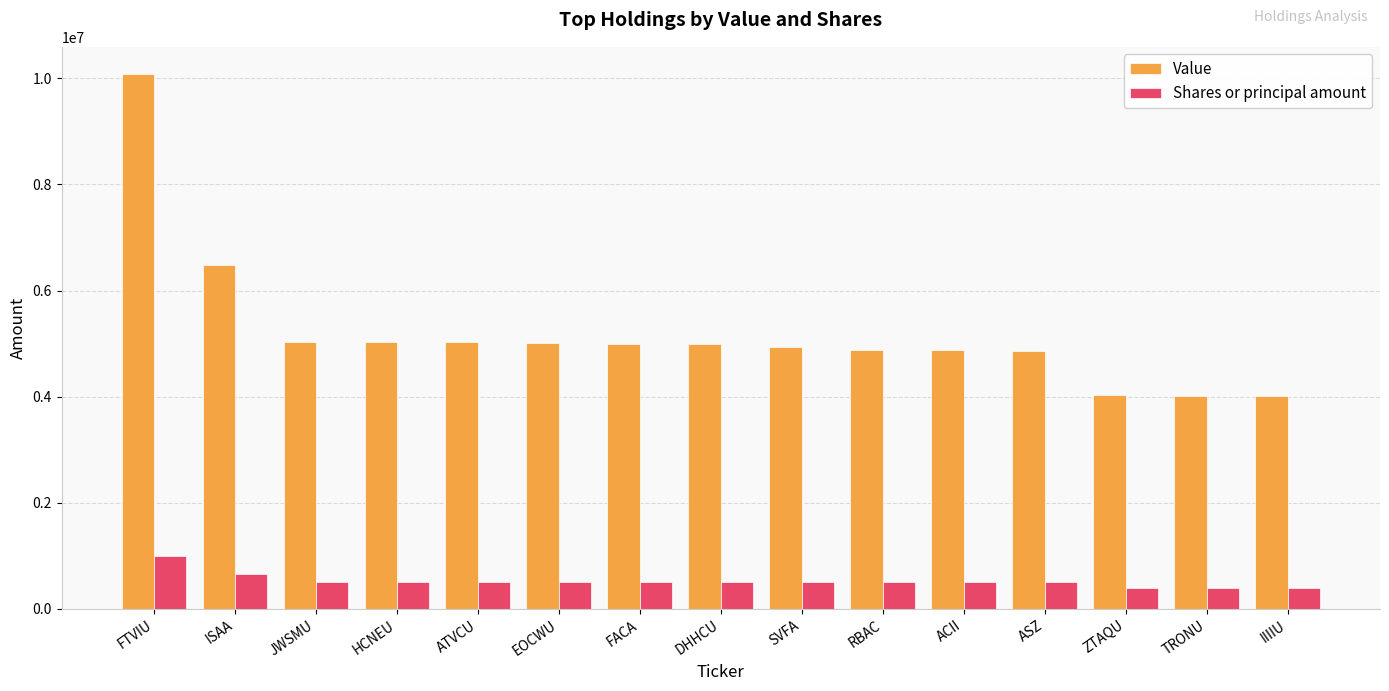

The value of Value at DHHCU is 7196261. True or false?

False